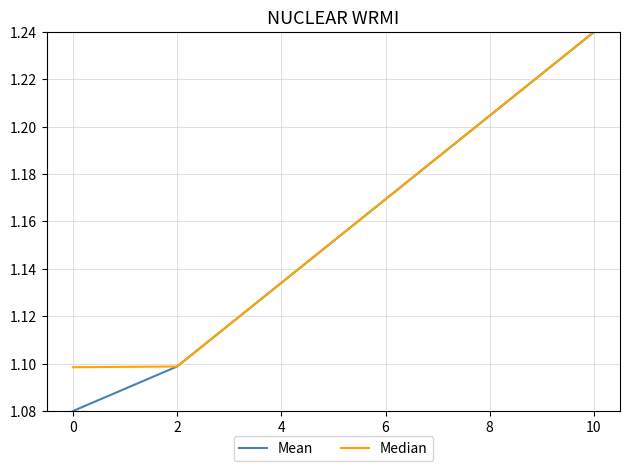

Is it true that Median equals 0.6 at 2?

False